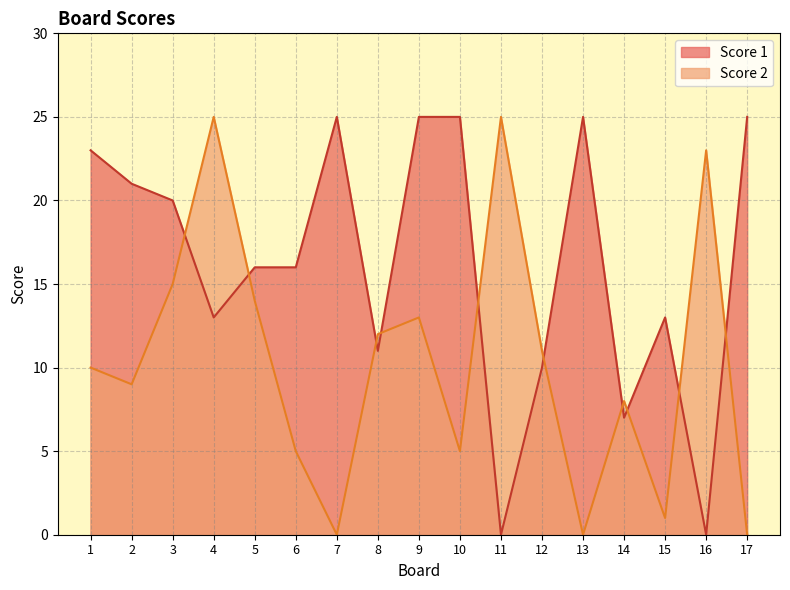

Which category has the highest value in the Score 1 series?

7